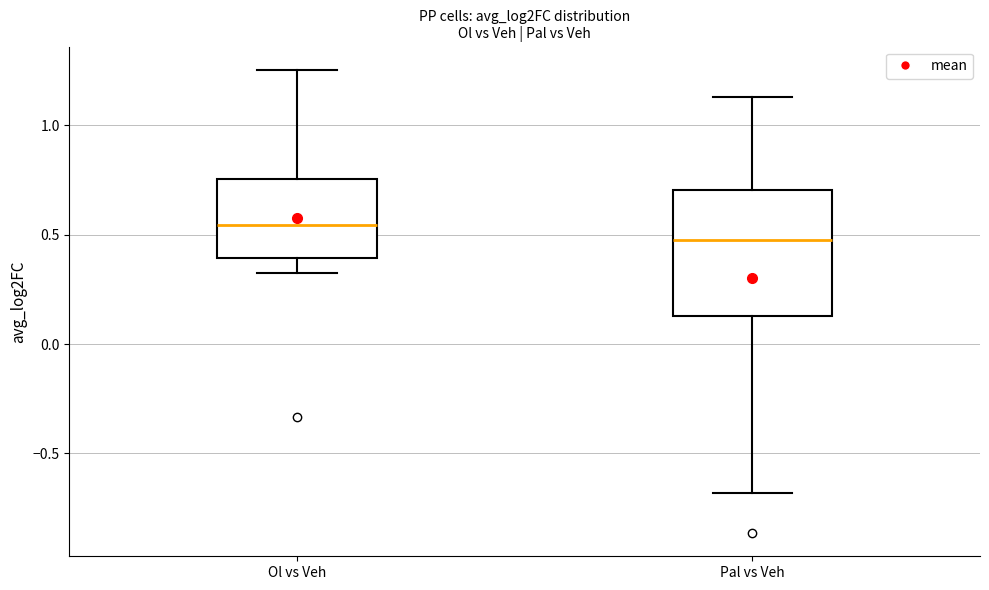

Which box is the tallest, from its lower edge to its upper edge?

Pal vs Veh